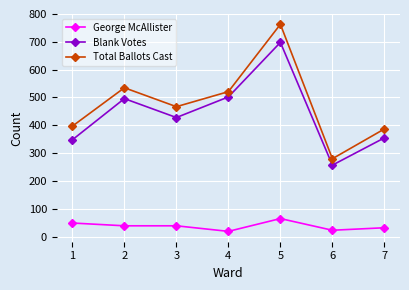

True or false: George McAllister and Total Ballots Cast intersect in this chart.

False